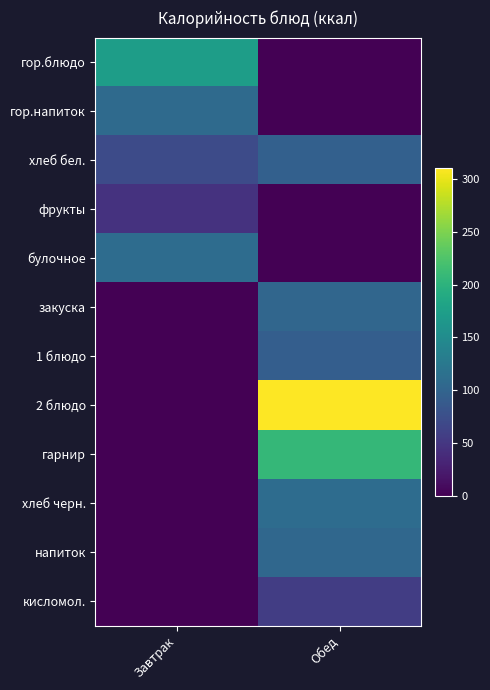

Reading right to left, transcribe all the data shown in this chart.

гор.блюдо: Обед=0.0	Завтрак=173.5
гор.напиток: Обед=0.0	Завтрак=107.3
хлеб бел.: Обед=95.9	Завтрак=70.4
фрукты: Обед=0.0	Завтрак=45.5
булочное: Обед=0.0	Завтрак=110.0
закуска: Обед=102.8	Завтрак=0.0
1 блюдо: Обед=93.4	Завтрак=0.0
2 блюдо: Обед=310.9	Завтрак=0.0
гарнир: Обед=206.6	Завтрак=0.0
хлеб черн.: Обед=109.7	Завтрак=0.0
напиток: Обед=103.6	Завтрак=0.0
кисломол.: Обед=56.9	Завтрак=0.0